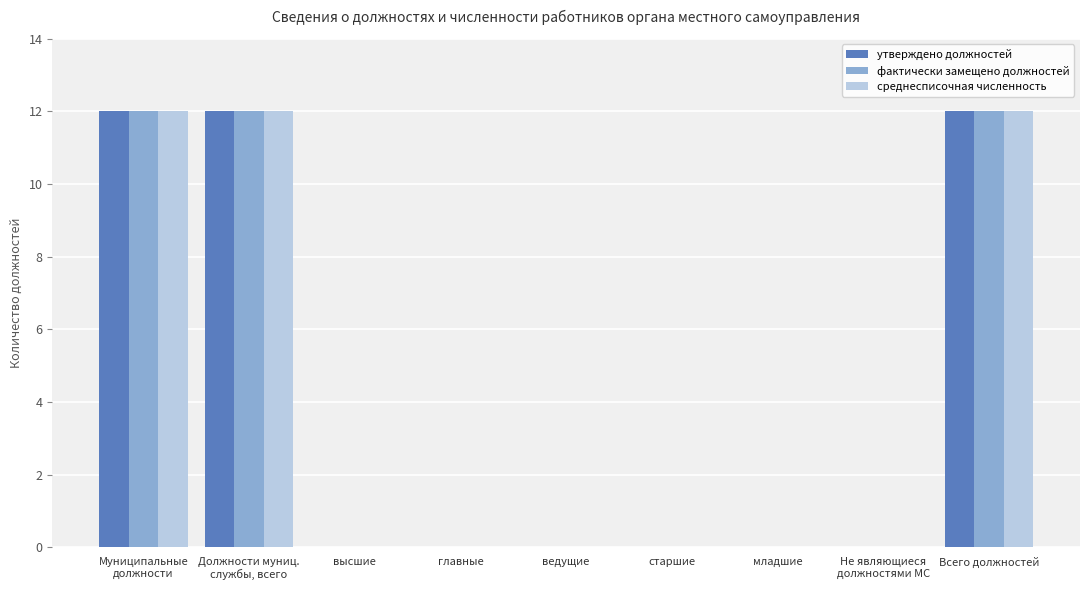

The среднесписочная численность series shows 0 at младшие. True or false?

True